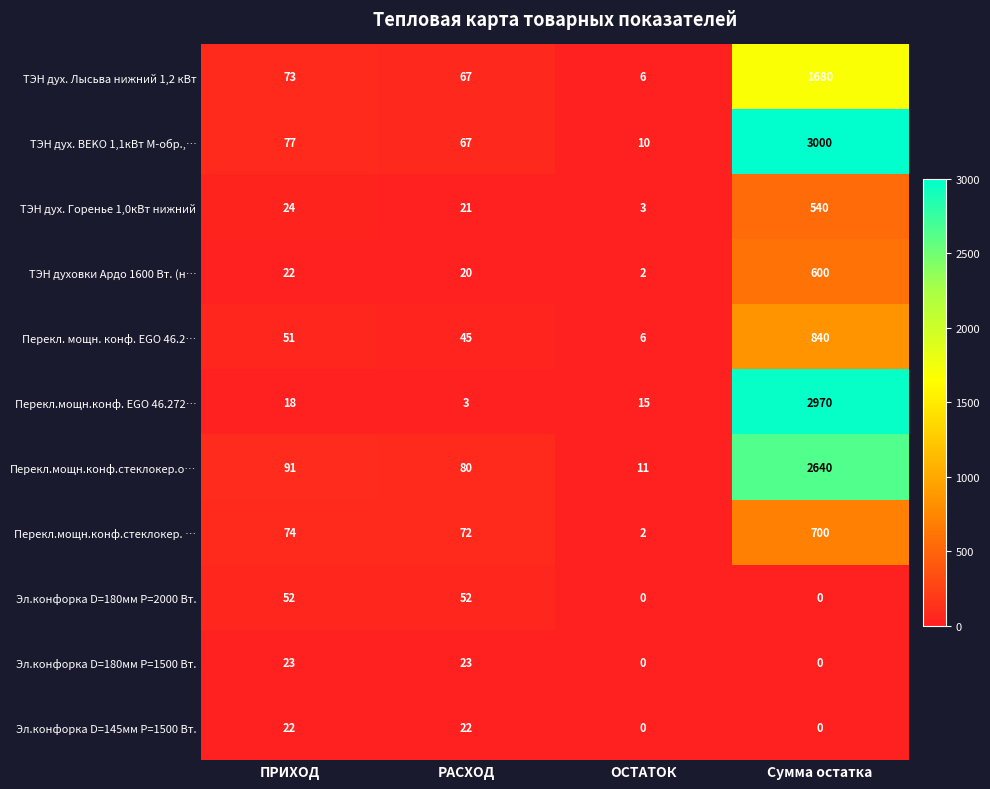

True or false: Эл.конфорка D=180мм P=1500 Вт. has a value of 23 at РАСХОД.

True